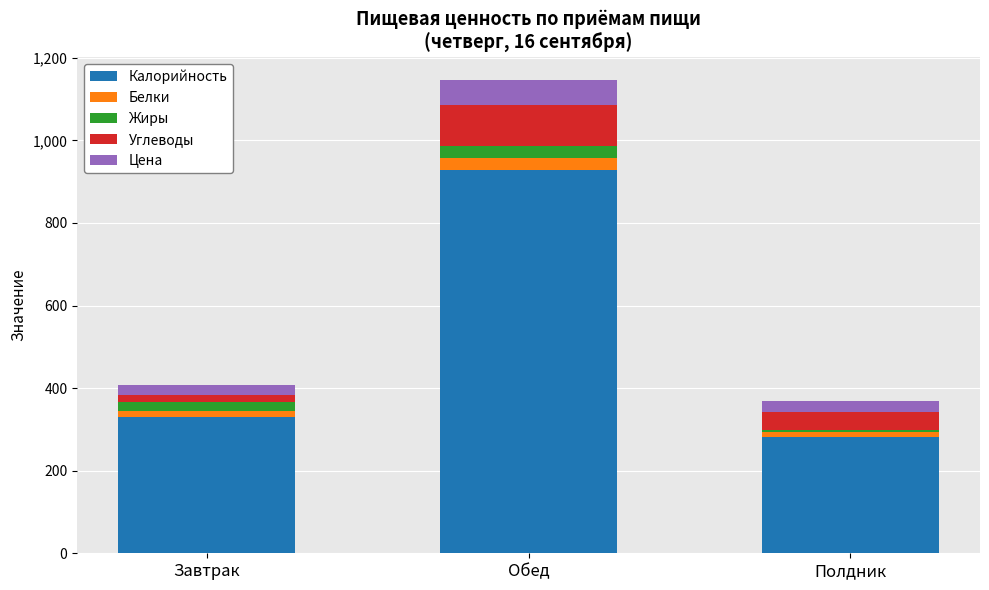

Reading right to left, what are the values for Калорийность?

Полдник=282.0	Обед=929.0	Завтрак=329.9